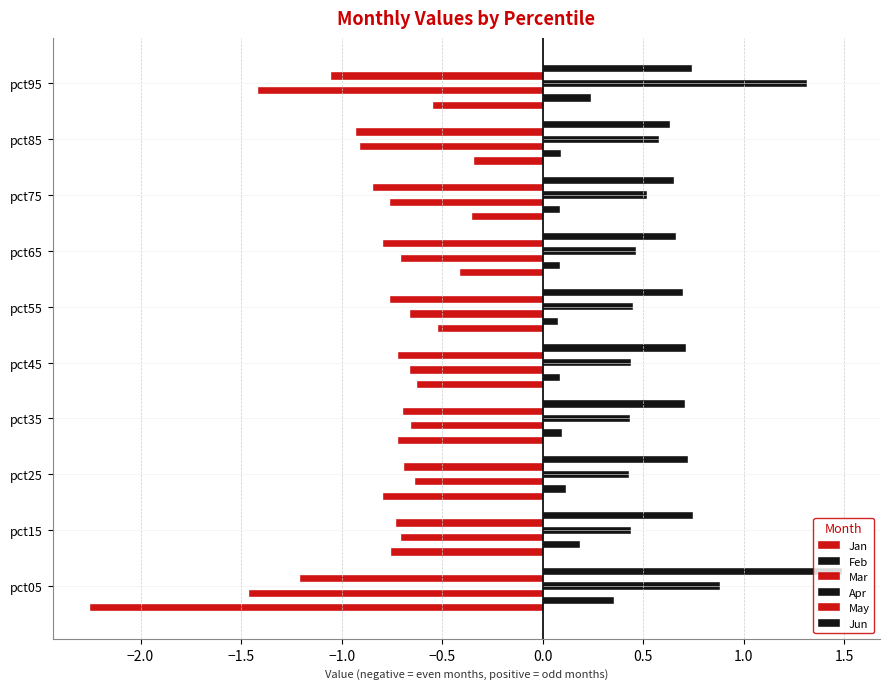

Count the number of categories in the chart.

10